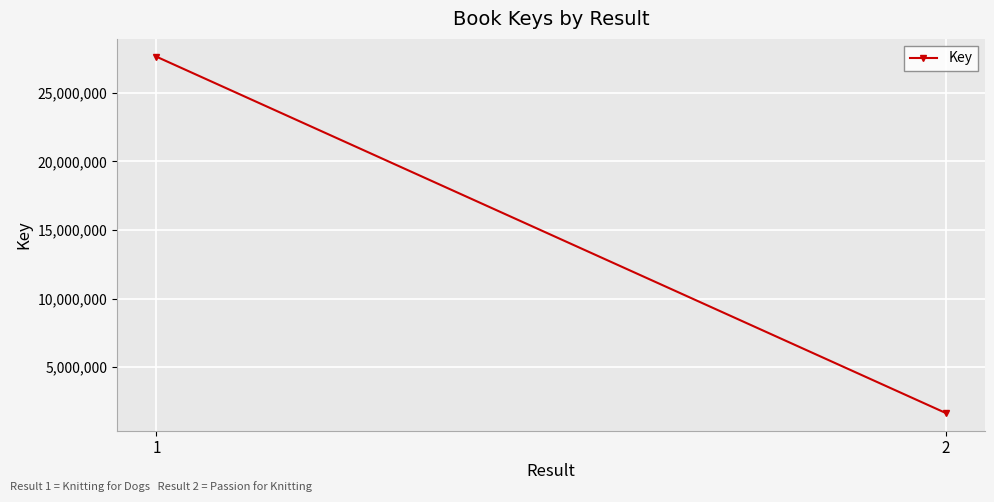

What is the value of the 1st point from the left?

27624634